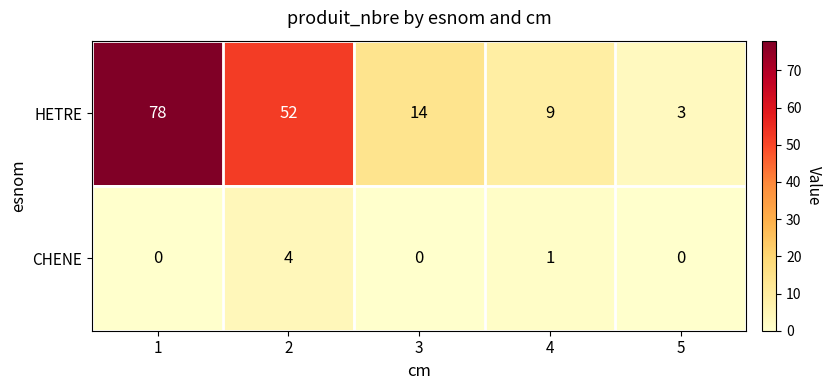

Reading left to right, extract all data points from this chart.

HETRE: 78	52	14	9	3
CHENE: 0	4	0	1	0